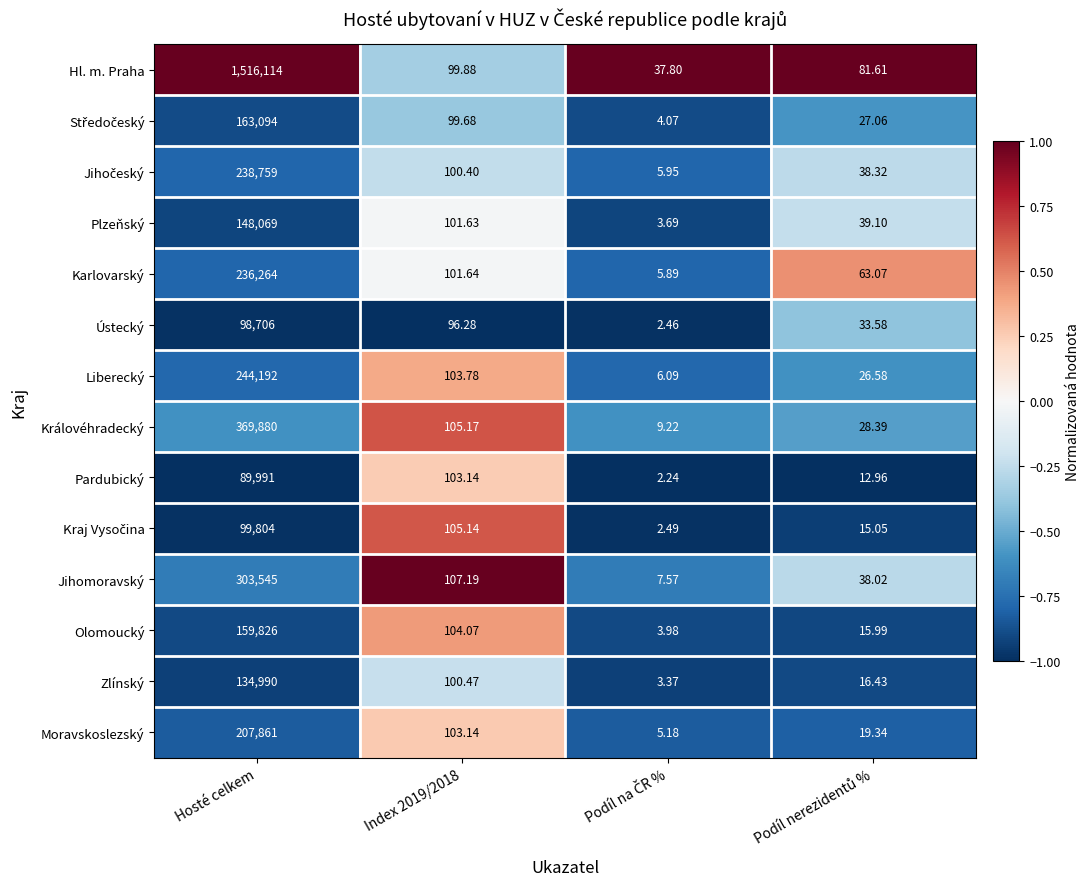

Where does the Jihomoravský series first go above 107?

Hosté celkem